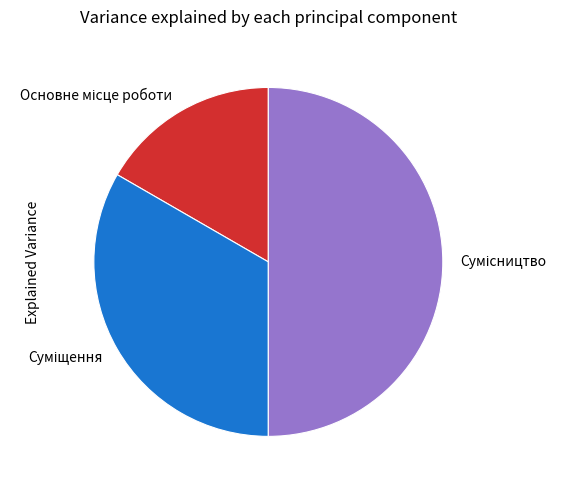

Is there any slice that represents more than half of the pie?

No